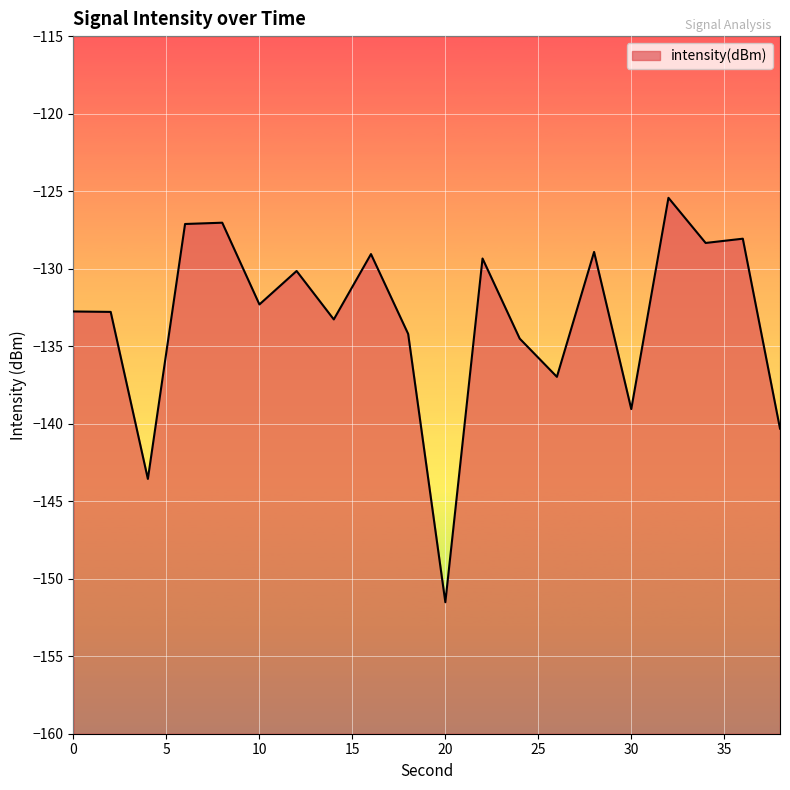

Rank the categories by value from highest to lowest.

32, 8, 6, 36, 34, 28, 16, 22, 12, 10, 0, 2, 14, 18, 24, 26, 30, 38, 4, 20